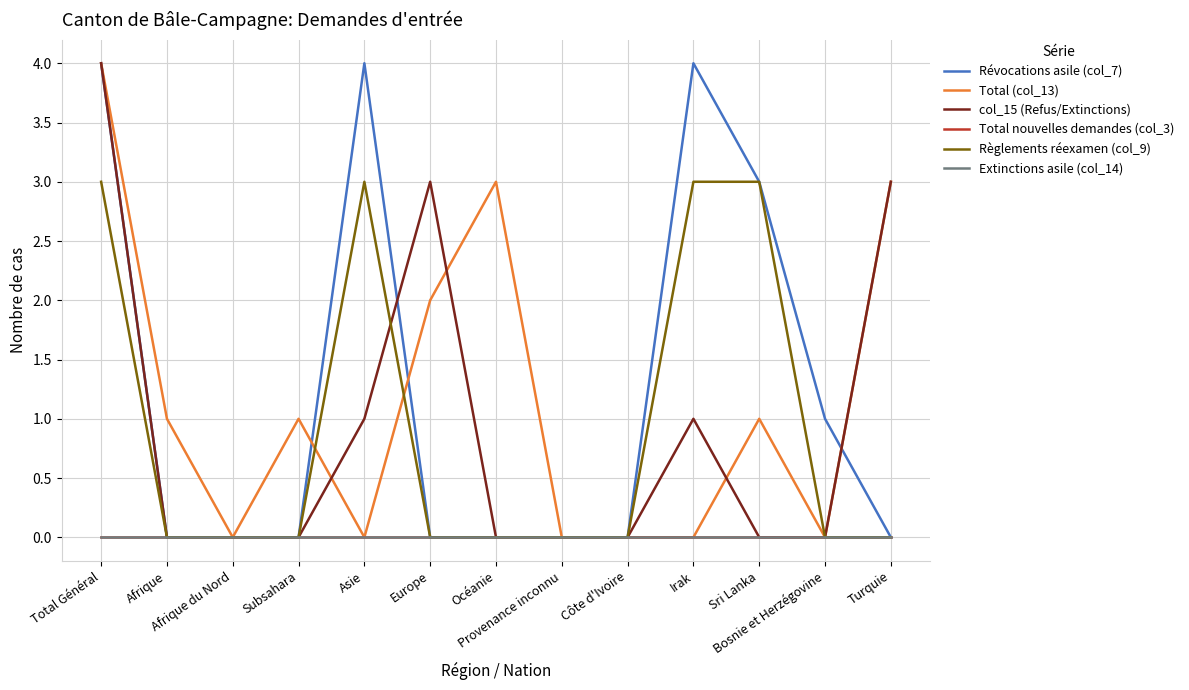

Does the chart have visible grid lines?

Yes